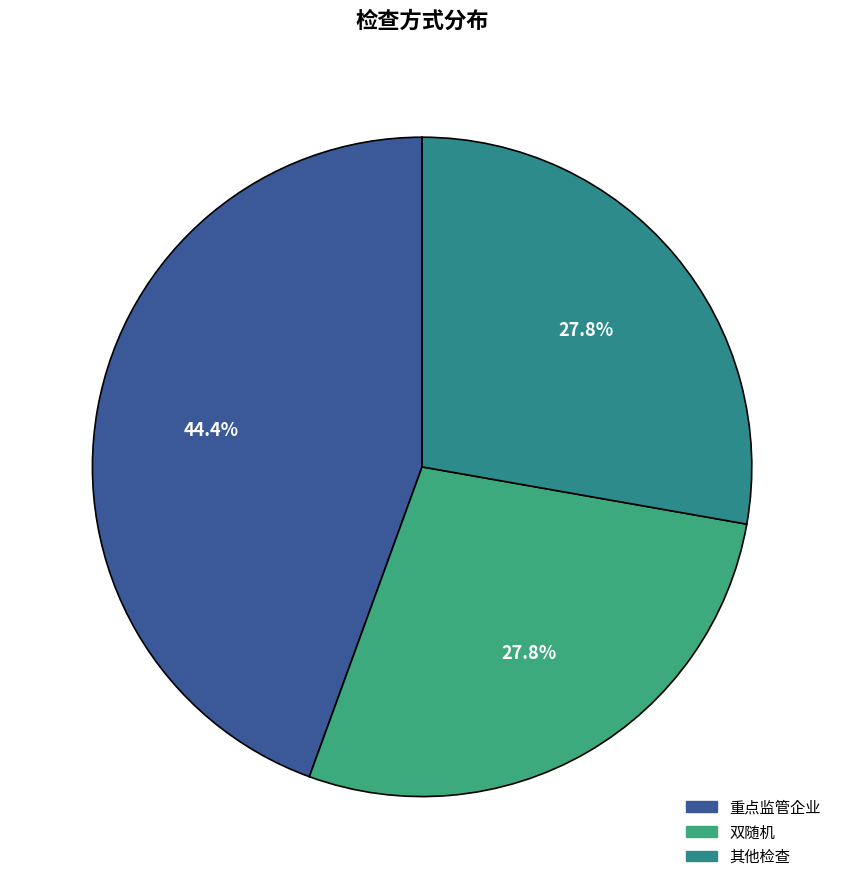

To the nearest percent, what is the average slice percentage?

33%